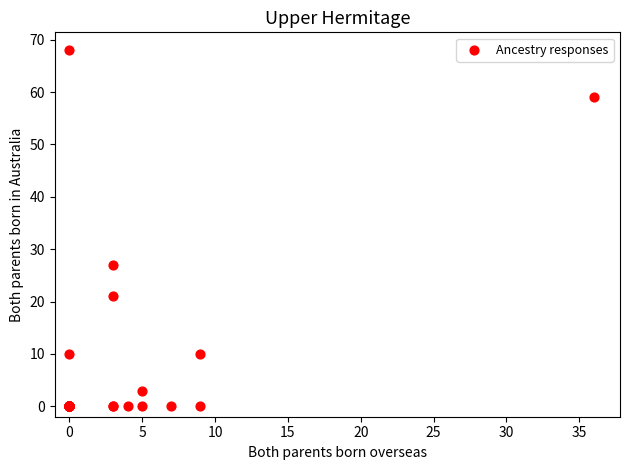

What Y value in the scatter plot is closest to 34?

27